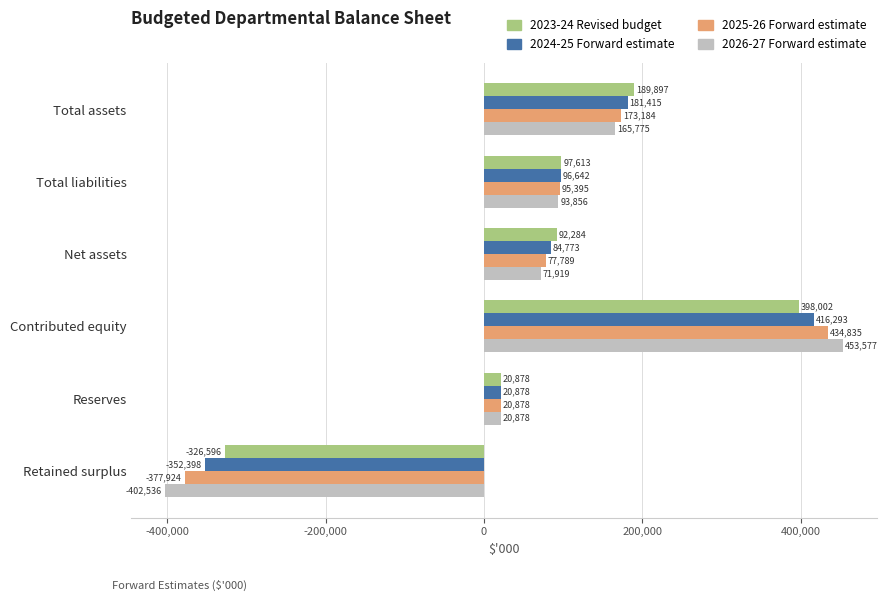

True or false: 2023-24 Revised budget has a value of 189897 at Total assets.

True